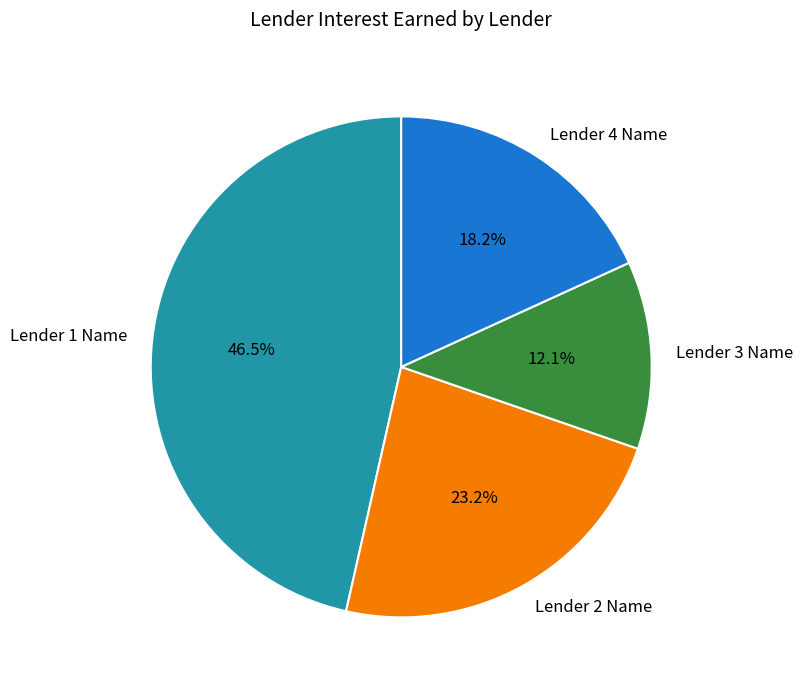

Rank the categories by value from lowest to highest.

Lender 3 Name, Lender 4 Name, Lender 2 Name, Lender 1 Name